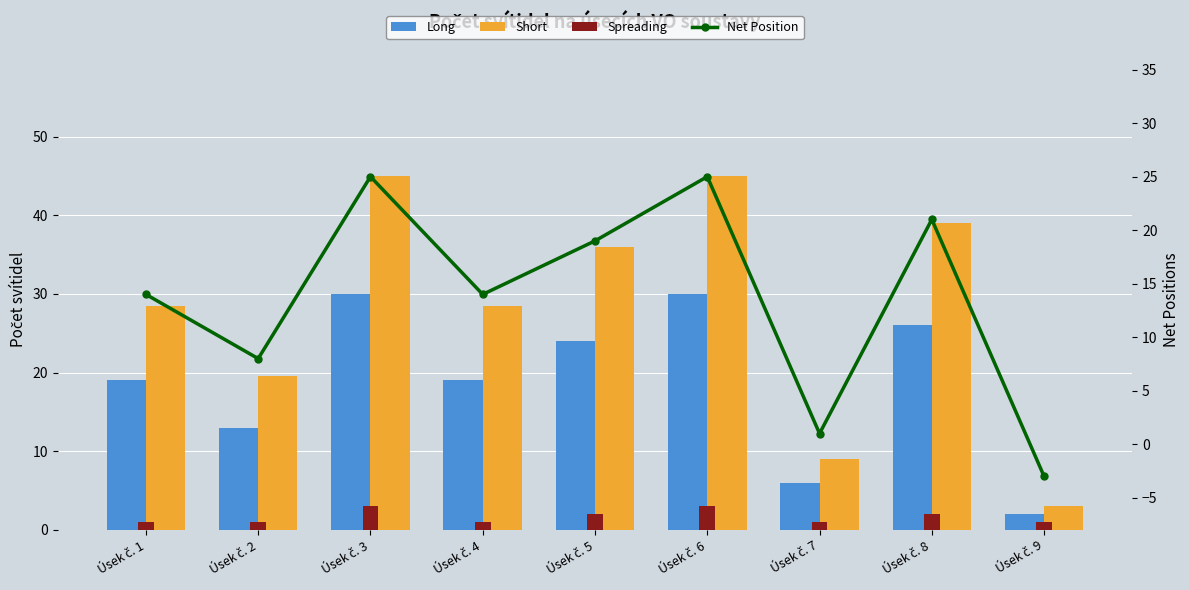

List the labels in order of Long value, largest first.

Úsek č. 3, Úsek č. 6, Úsek č. 8, Úsek č. 5, Úsek č. 1, Úsek č. 4, Úsek č. 2, Úsek č. 7, Úsek č. 9